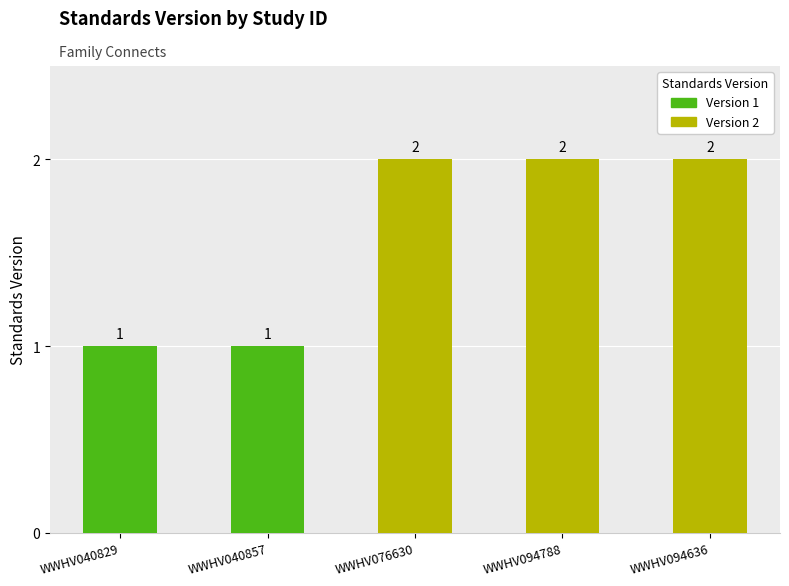

What is the smallest value displayed?

1